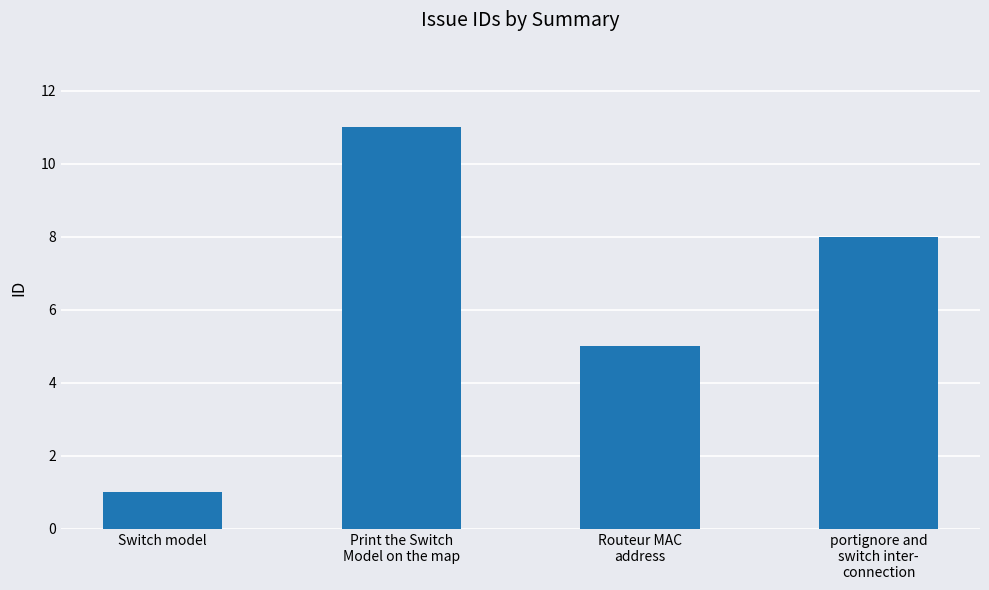

What is the ratio of the value at Routeur MAC
address to the value at Print the Switch
Model on the map?

0.5